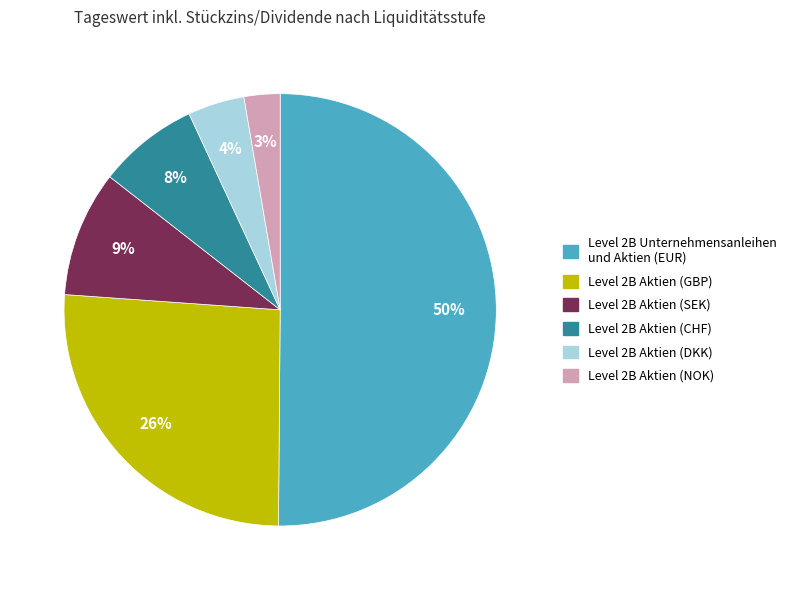

Approximately how many times larger is the value at Level 2B Aktien (CHF) compared to Level 2B Aktien (GBP)?

0.3